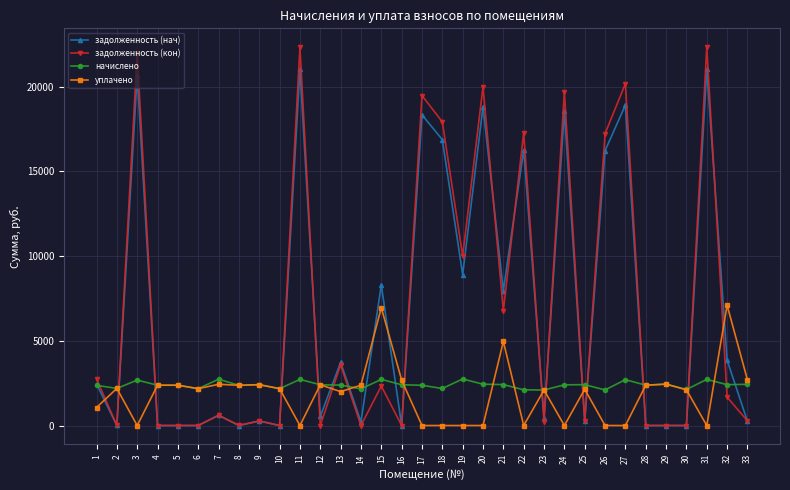

True or false: задолженность (нач) and начислено cross at least once.

True